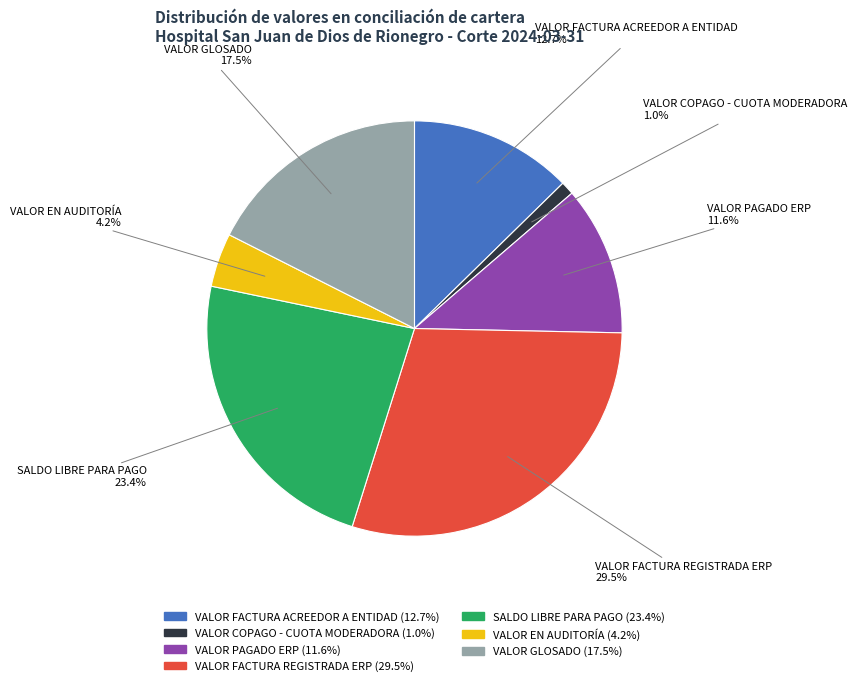

What is the smallest slice in the pie chart?

VALOR COPAGO - CUOTA MODERADORA